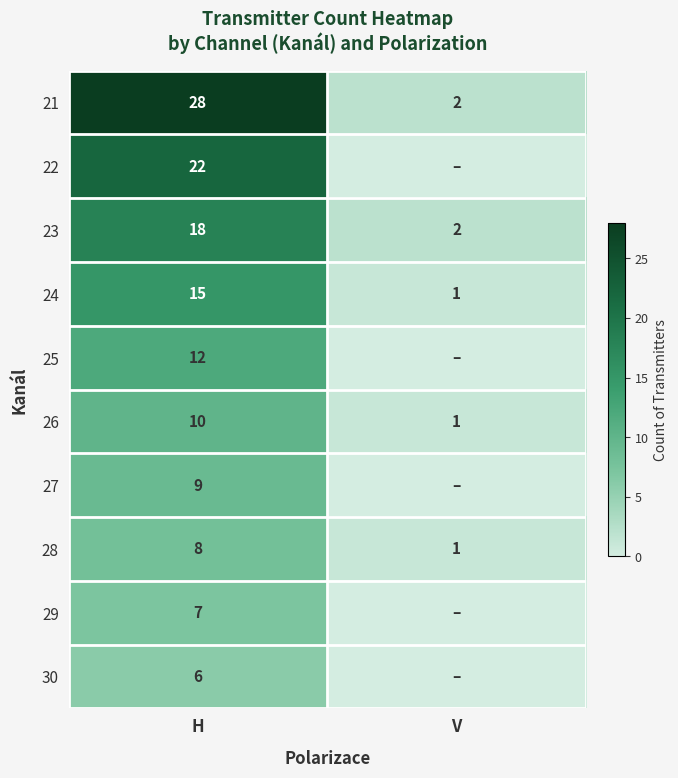

Which category has the highest value across all series?

H